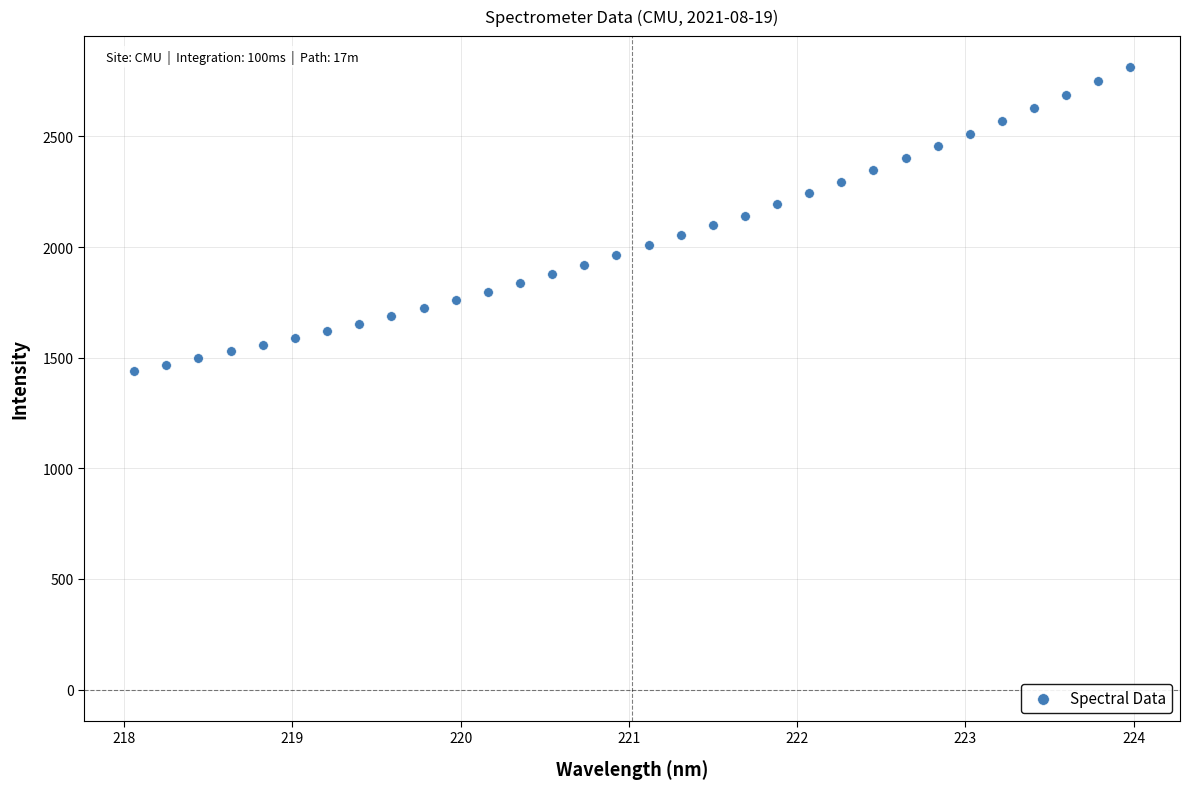

What is the range of X values (max minus min)?

5.9